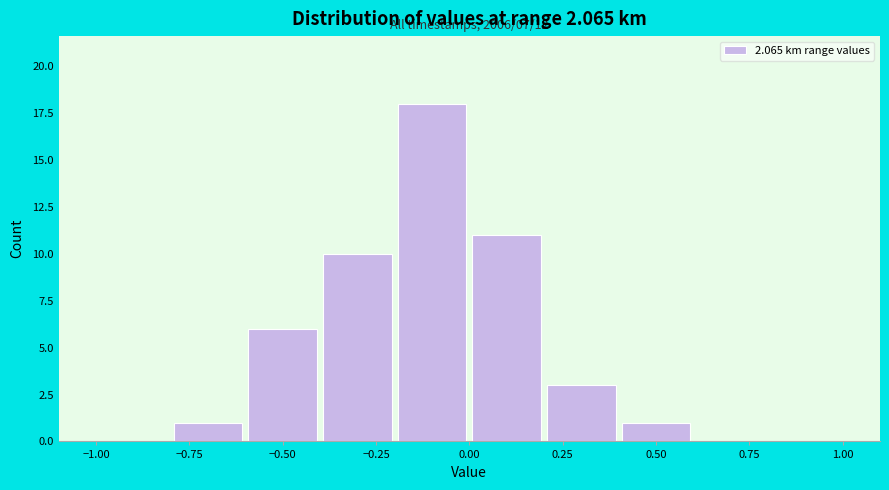

Which range on the x-axis has the tallest bar?

-0.2 to 0.0